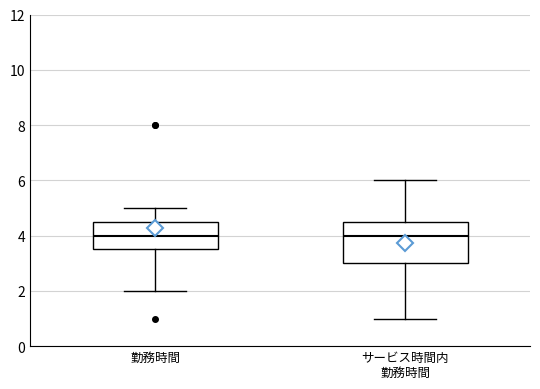

Reading left to right, read every box against the y-axis: the position of its median line, the range the box covers, and the ends of its whiskers. The values are not printed on the chart, so give them approximately, as read against the axis.

勤務時間: median 4.0, box 3.6 to 4.6, whiskers 2.0 to 5.0
サービス時間内 勤務時間: median 4.0, box 3.0 to 4.6, whiskers 1.0 to 6.0